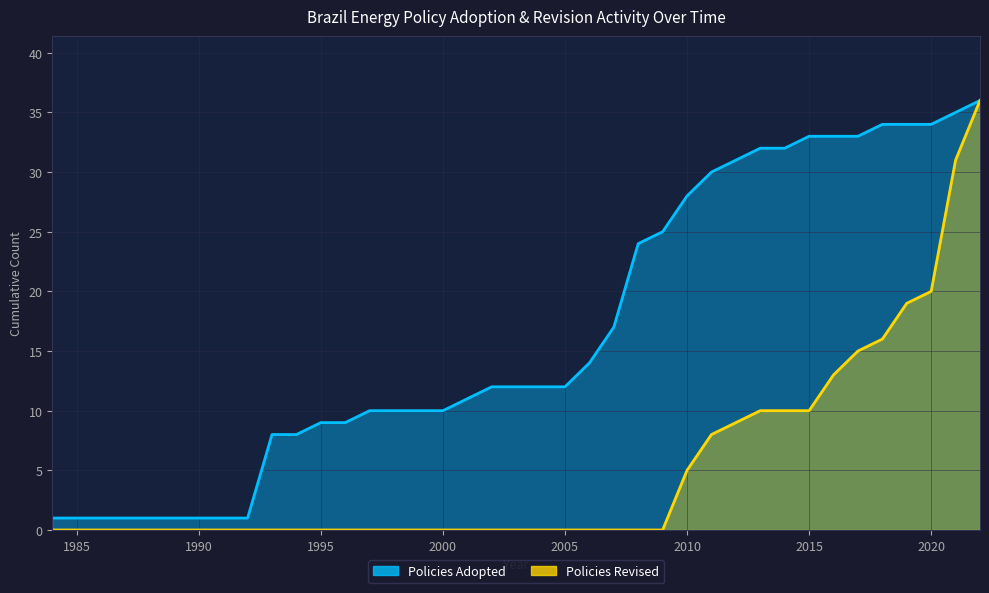

Rank the series by their maximum value, from lowest to highest.

Policies Adopted, Policies Revised